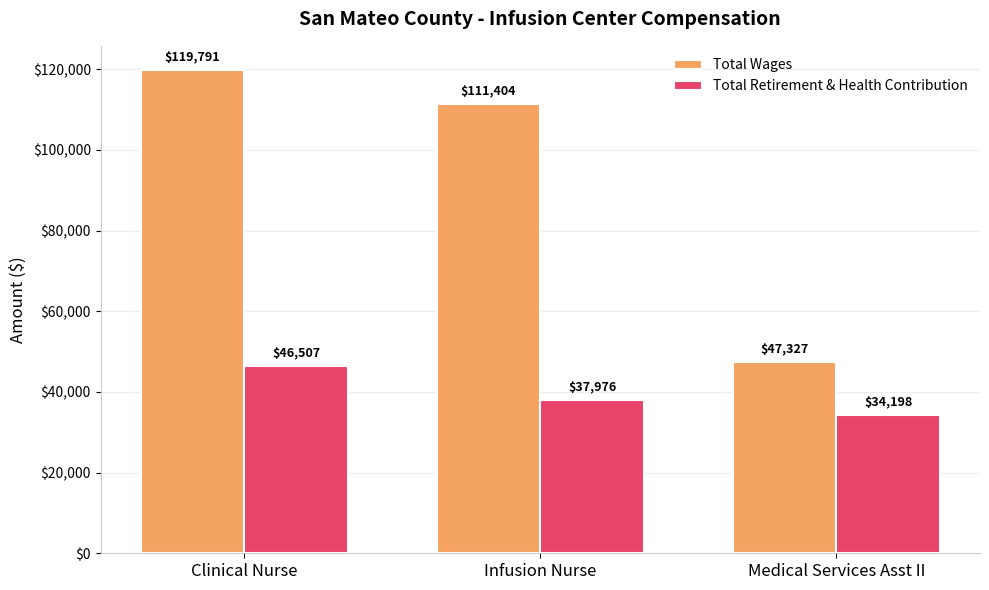

Rank the series by their maximum value, from highest to lowest.

Total Wages, Total Retirement & Health Contribution